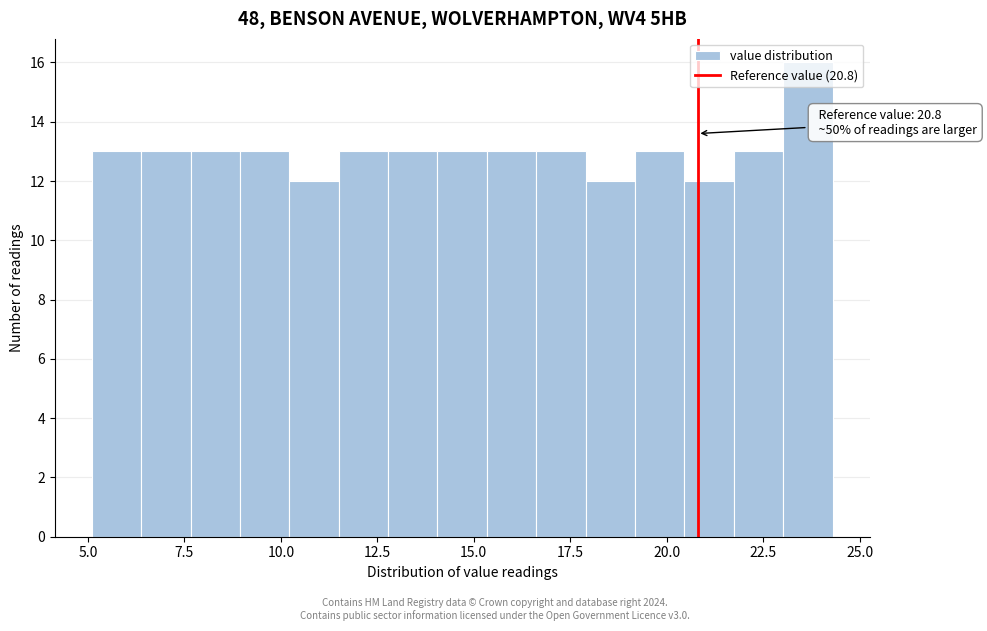

Around what value on the x-axis is the tallest bar? Give the approximate position of its centre, as read against the axis.

23.5